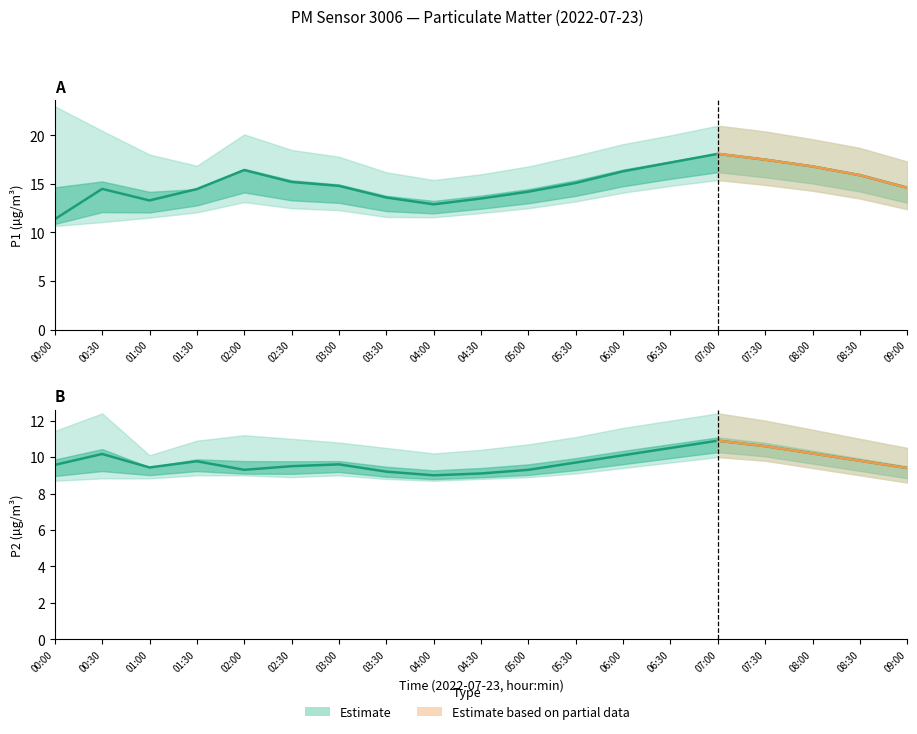

True or false: P2_upper and P2_lower cross at least once.

False